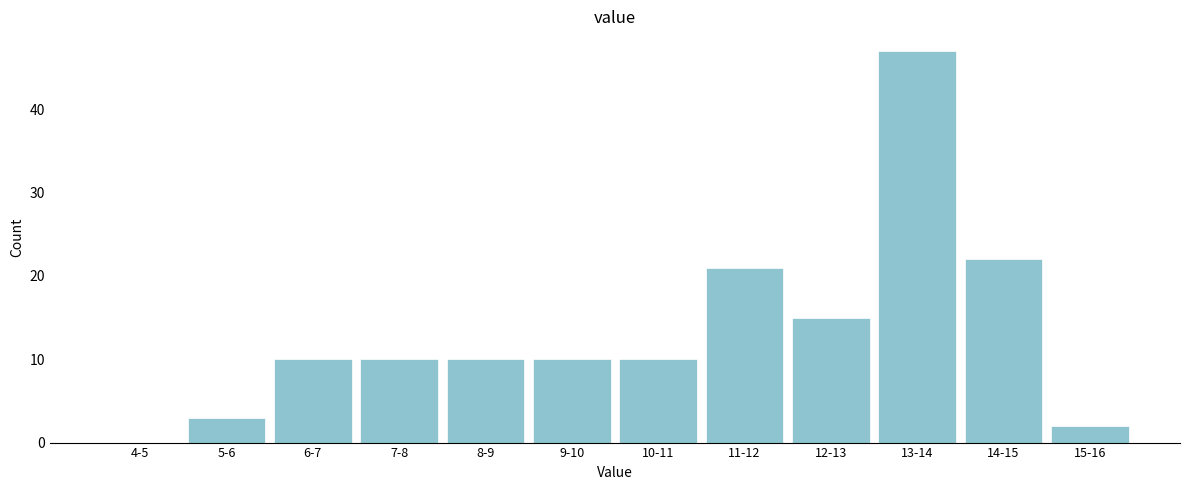

Reading left to right, what are all the values shown in this chart?

4-5=0	5-6=3	6-7=10	7-8=10	8-9=10	9-10=10	10-11=10	11-12=21	12-13=15	13-14=47	14-15=22	15-16=2